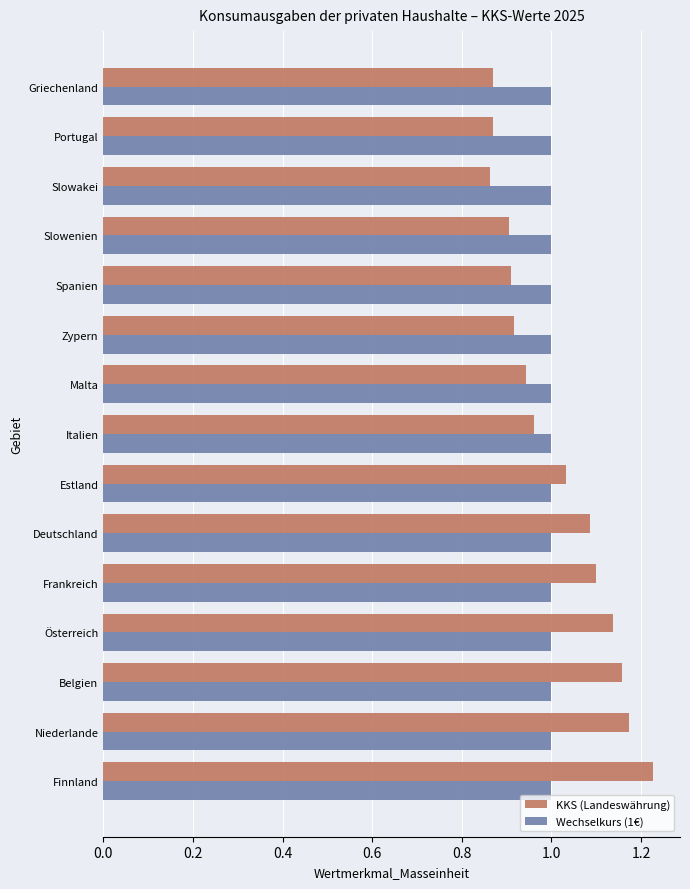

What is the sum of the KKS (Landeswährung) values at Portugal and Griechenland?

1.7